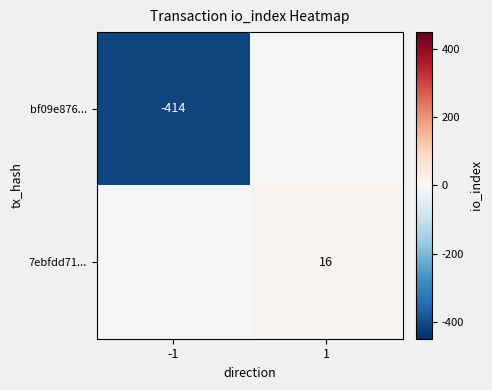

True or false: bf09e876... has a value of -414 at -1.

True